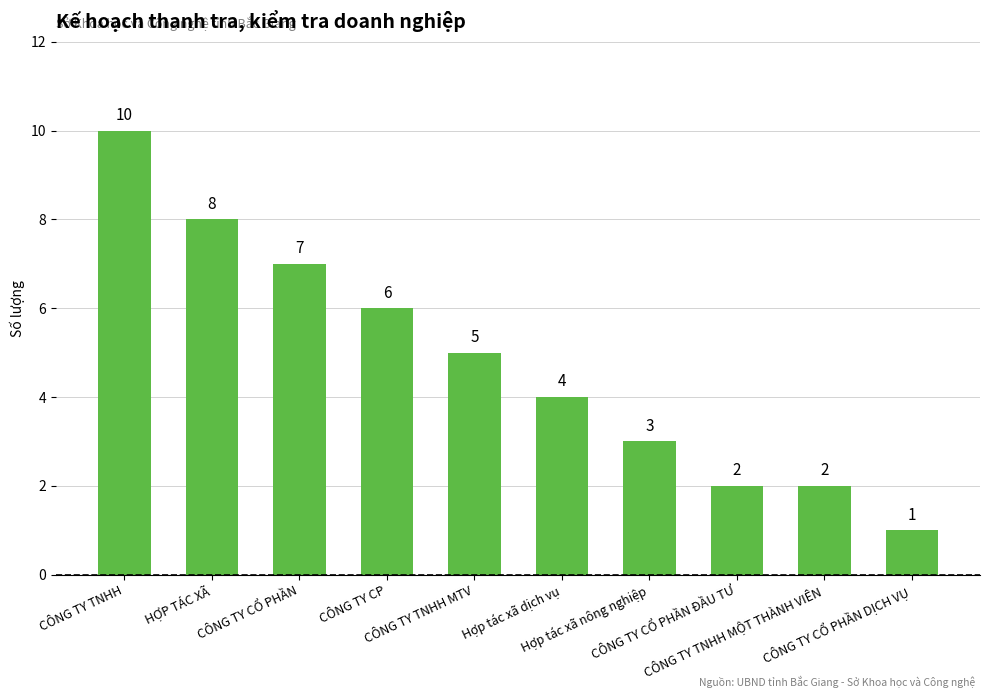

What is the minimum value shown in the chart?

1